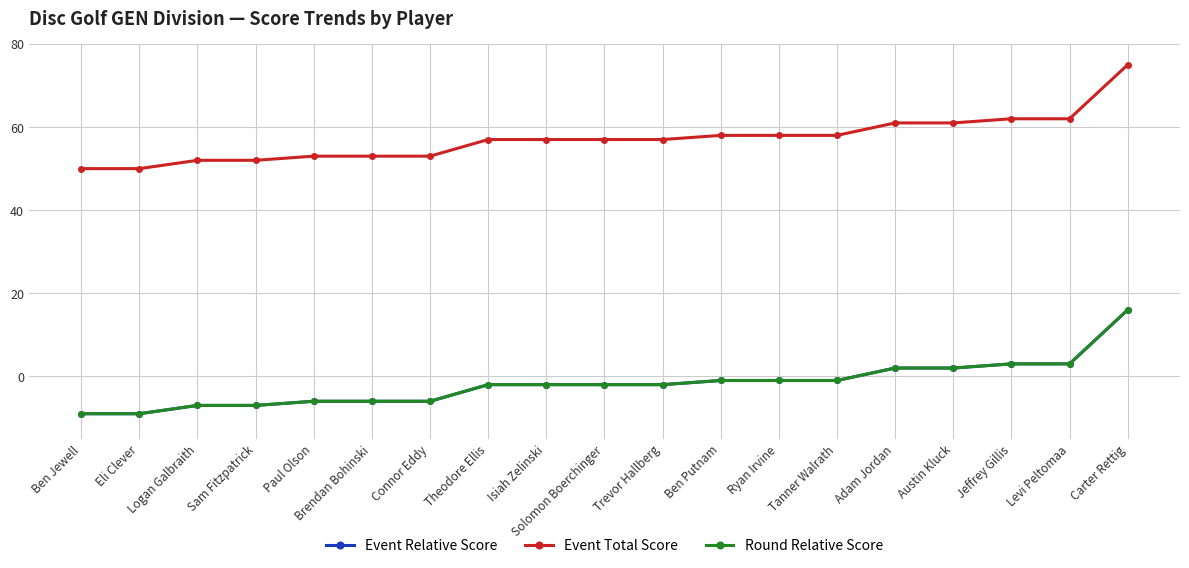

Is this an area chart (filled region under the line)?

No